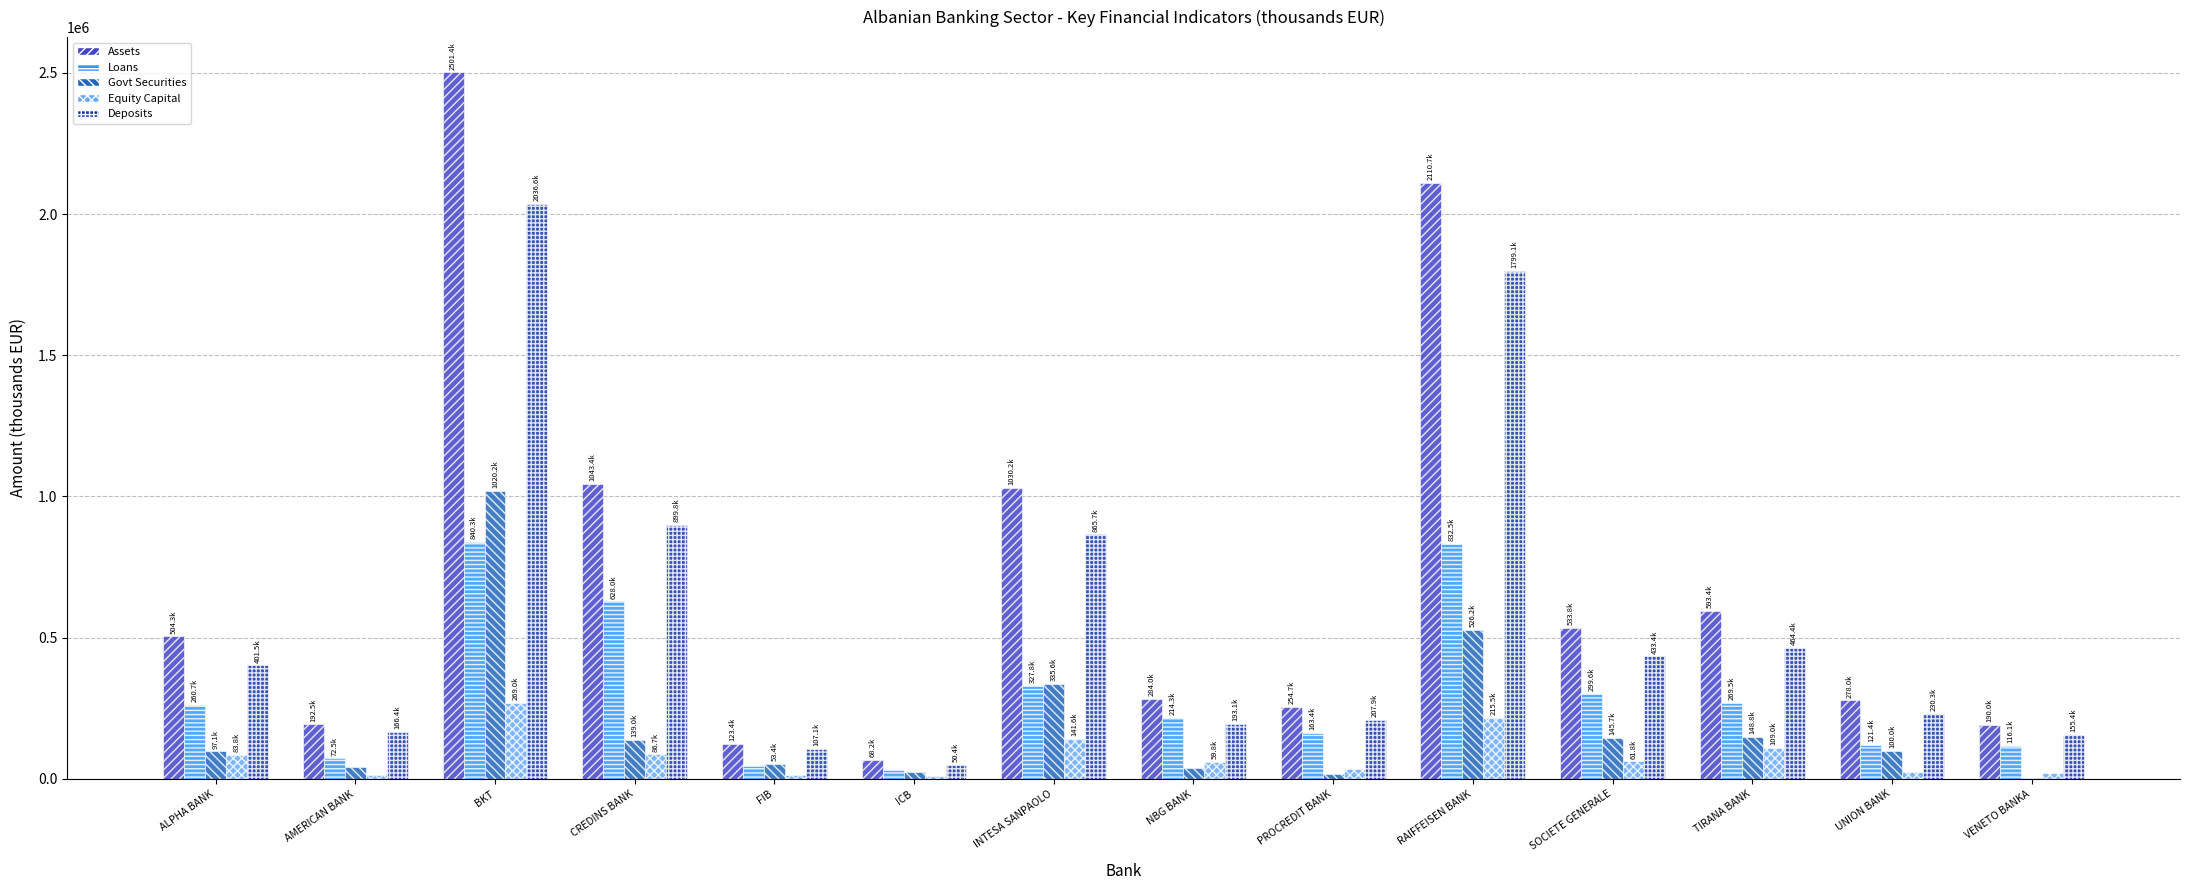

What value does the Equity Capital series have at SOCIETE GENERALE?

61769.3